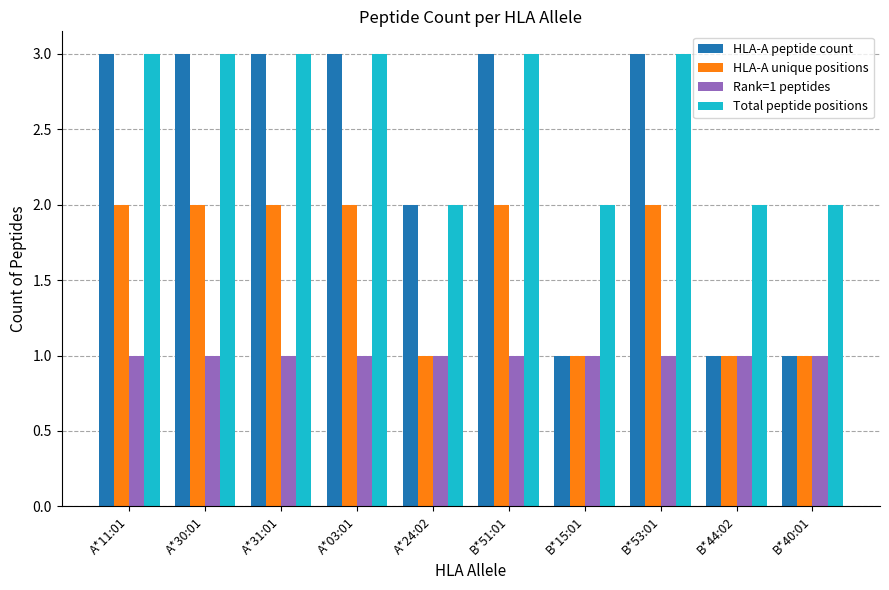

What is the value of the Rank=1 peptides bar at the 3rd from the left?

1